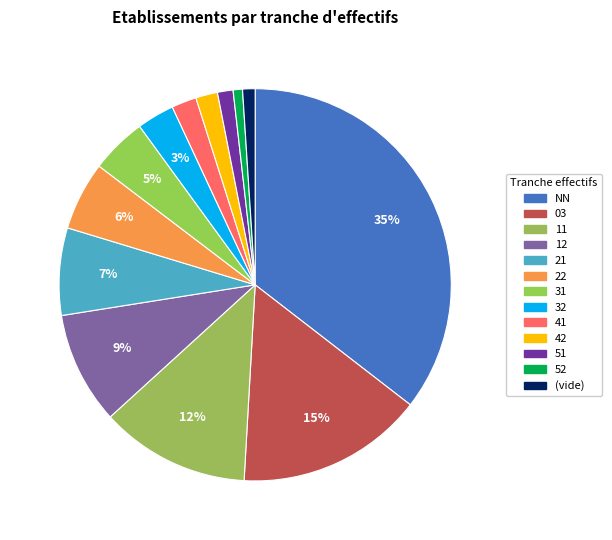

How many segments does this pie chart have?

13